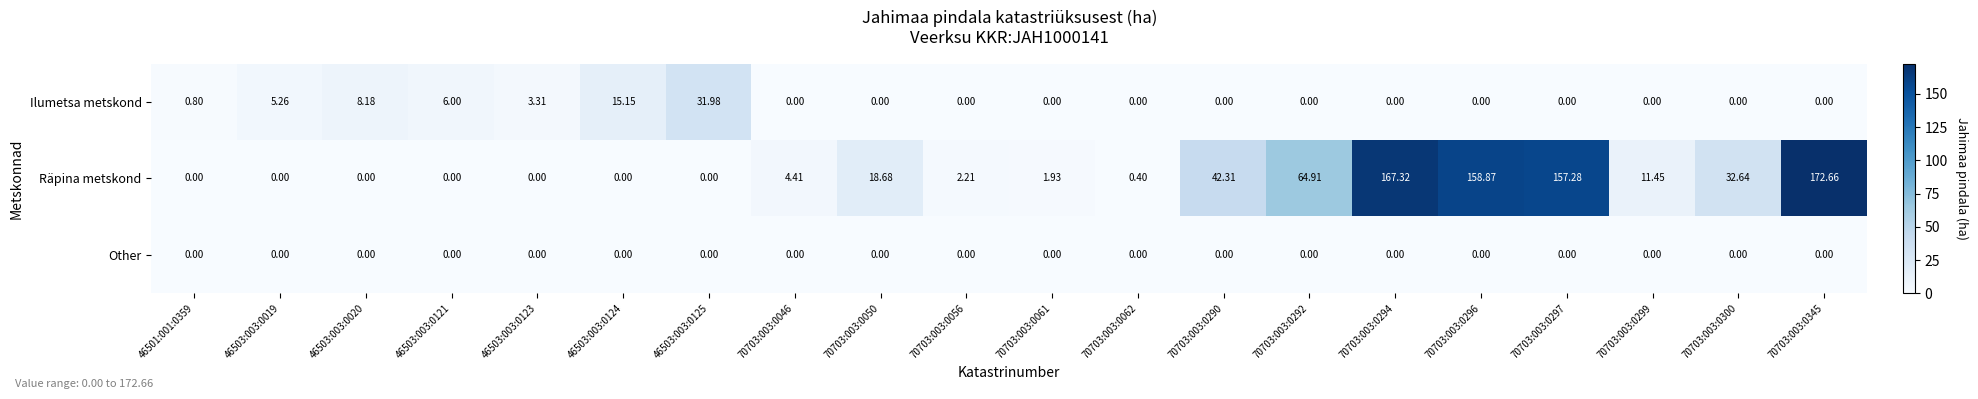

Which series has the widest spread of values?

Räpina metskond